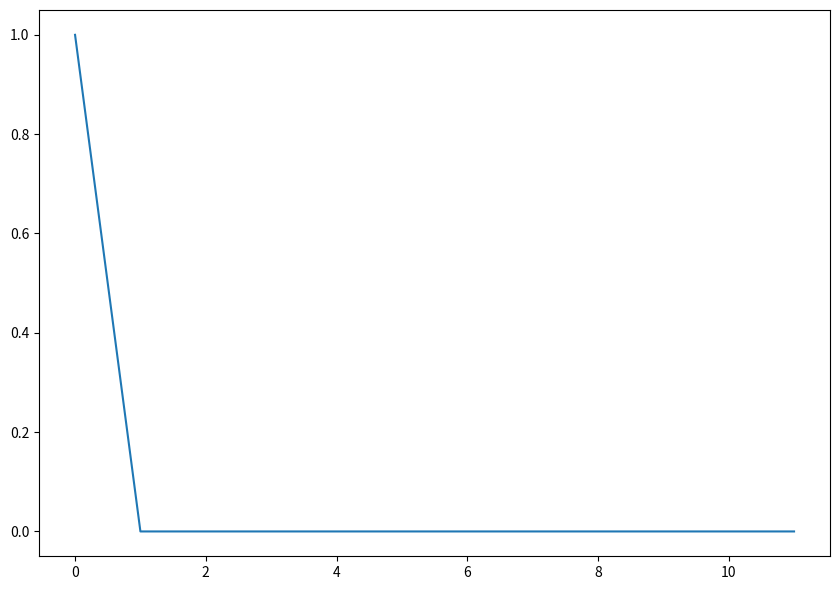

Does the chart have visible grid lines?

No